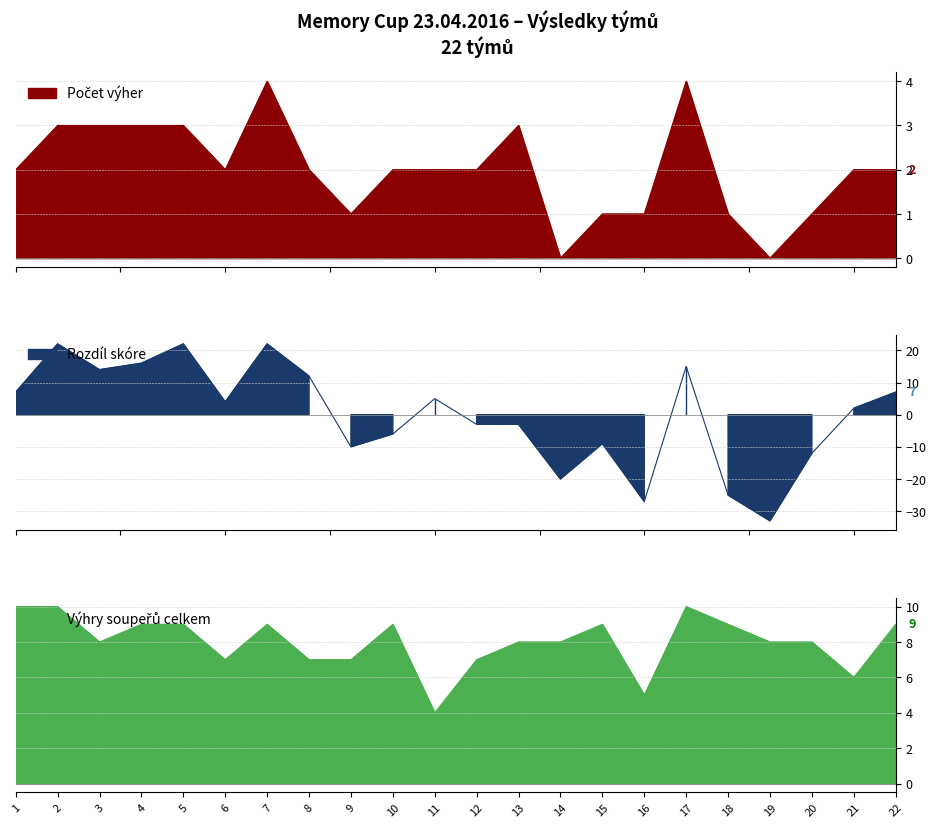

How many positive values does the Rozdíl skóre series have?

12